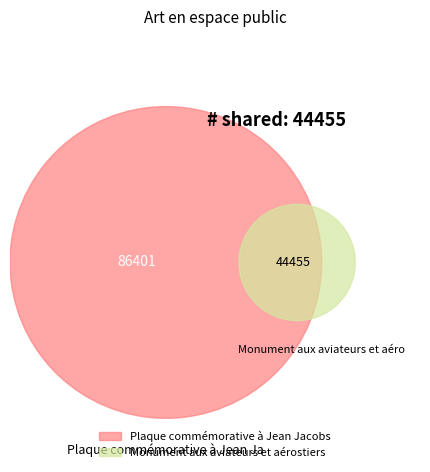

How many slices are in this pie chart?

2